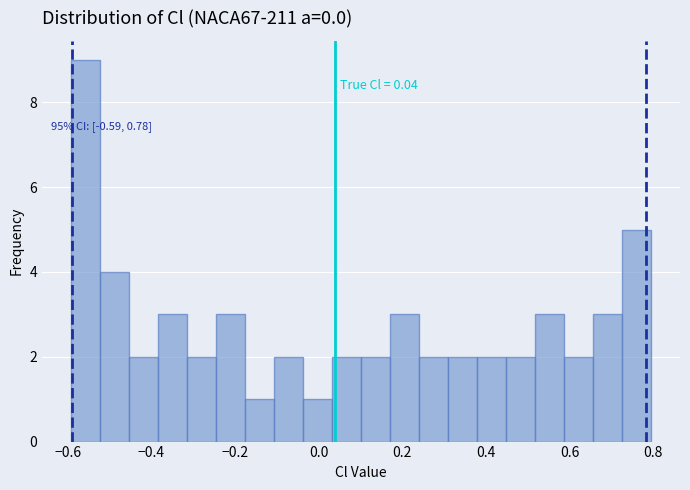

Around what value on the x-axis is the tallest bar? Give the approximate position of its centre, as read against the axis.

-0.56